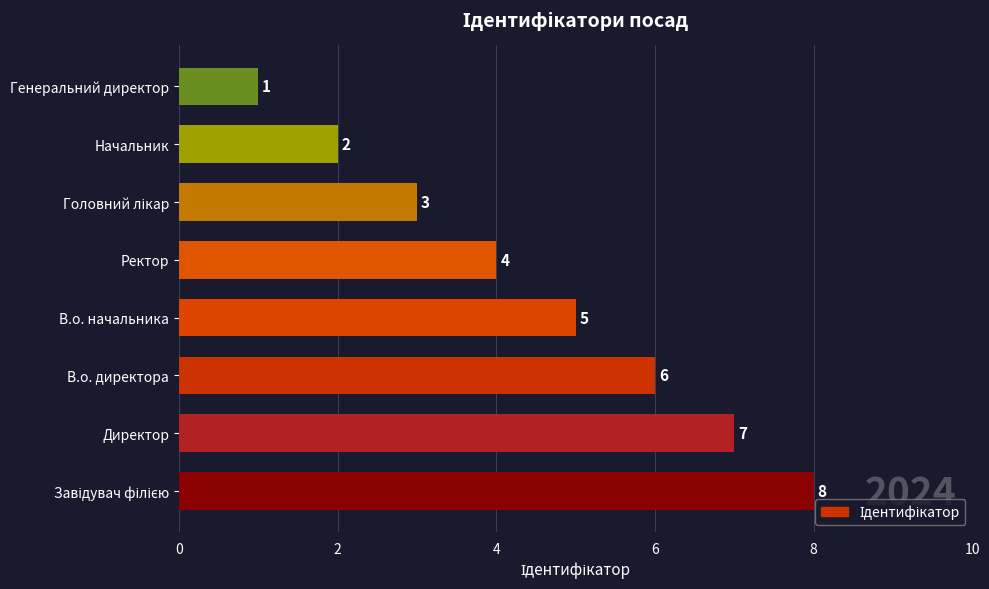

How many bars are there in total?

8